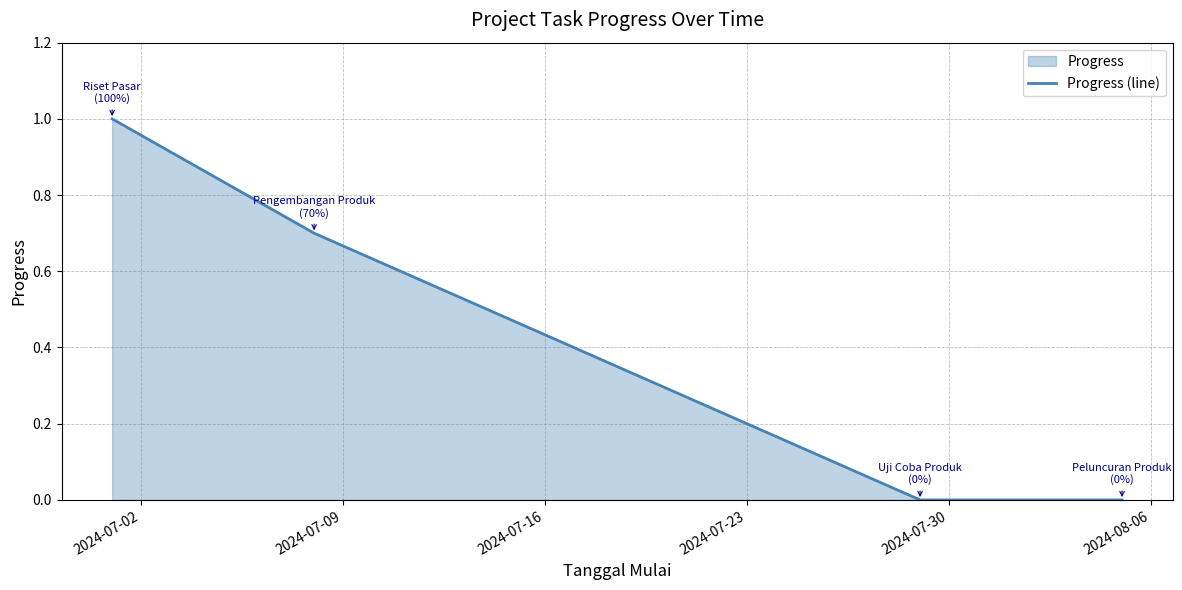

What is the difference between the maximum and minimum values?

1.0